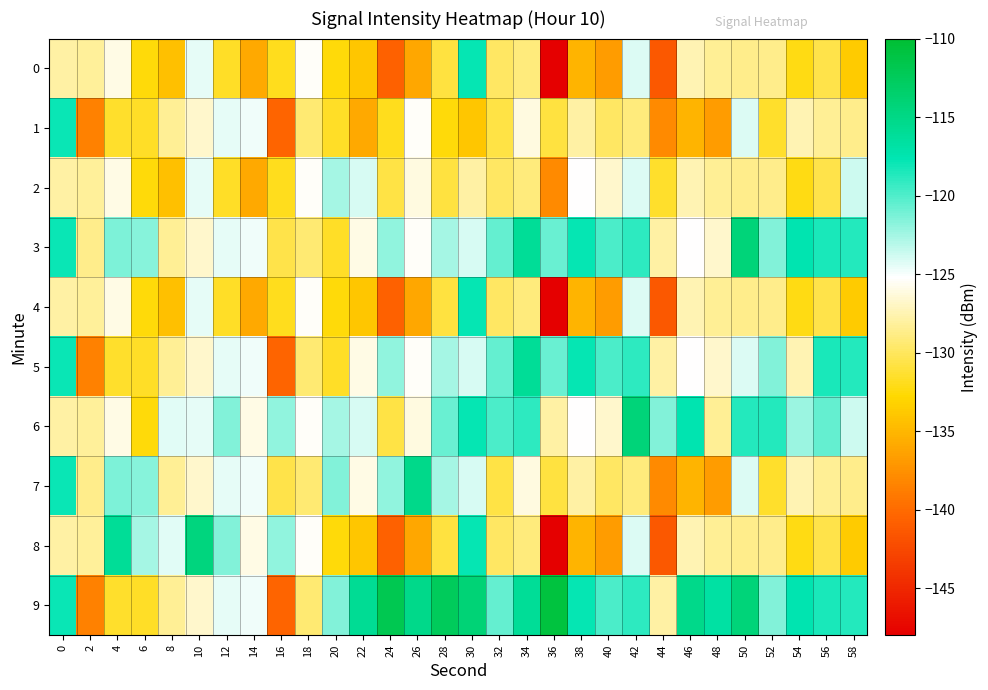

Which has a higher value, 26 or 36?

26